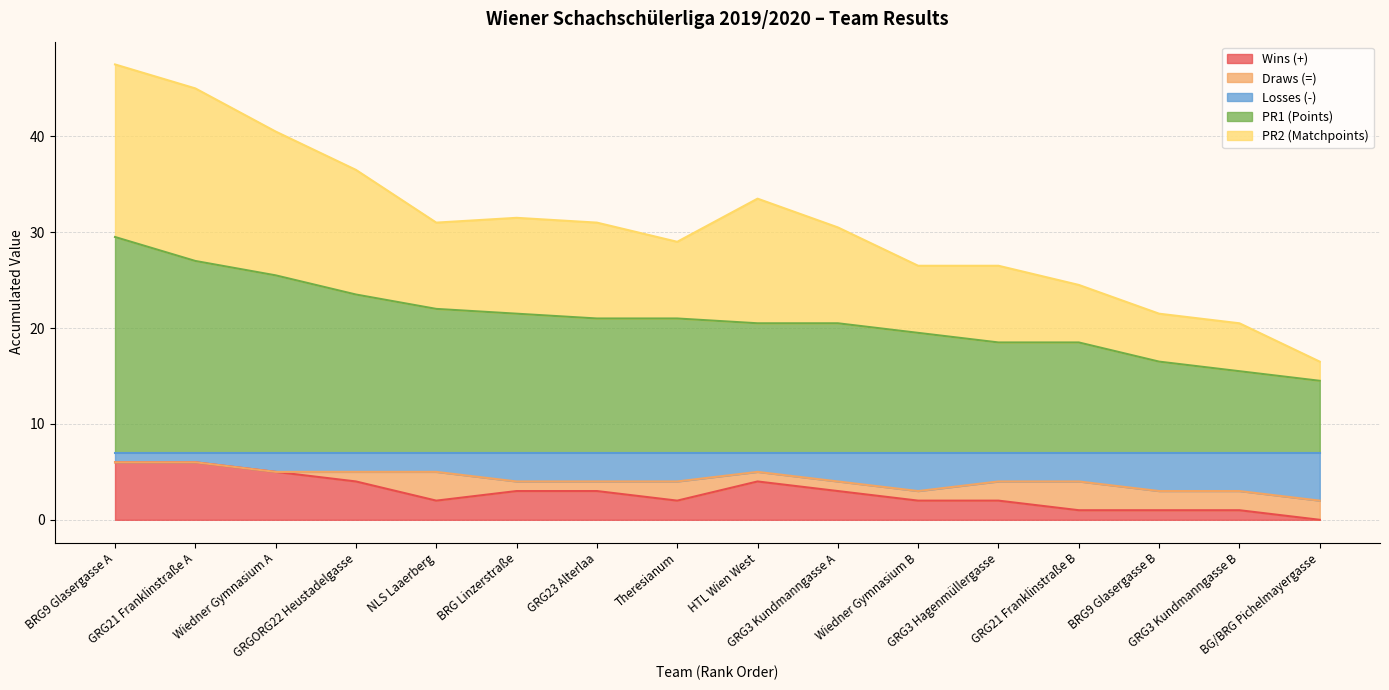

What is the label of the 7th point from the left?

GRG23 Alterlaa